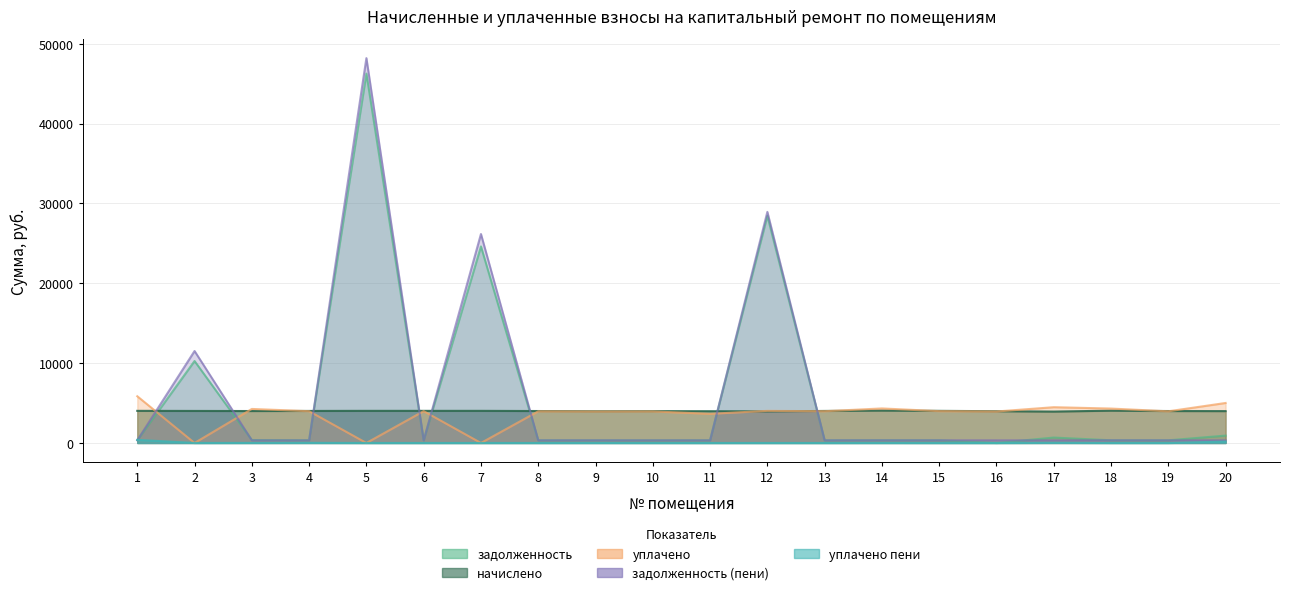

What is the difference between the second highest and minimum values in the задолженность series?

28450.9